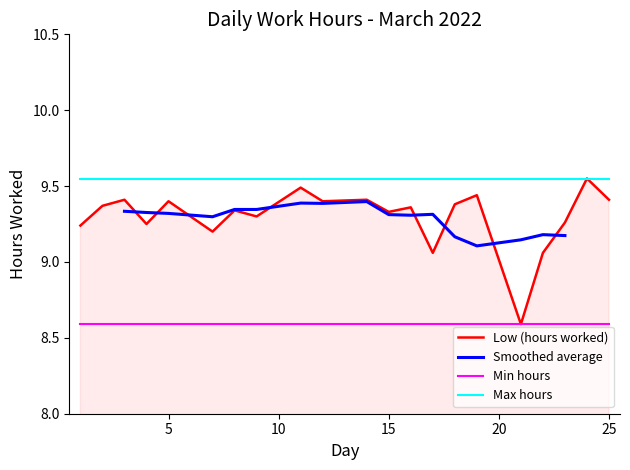

Rank the categories by value from lowest to highest.

21, 17, 22, 7, 1, 4, 23, 9, 15, 8, 16, 2, 18, 5, 12, 3, 14, 25, 19, 11, 24